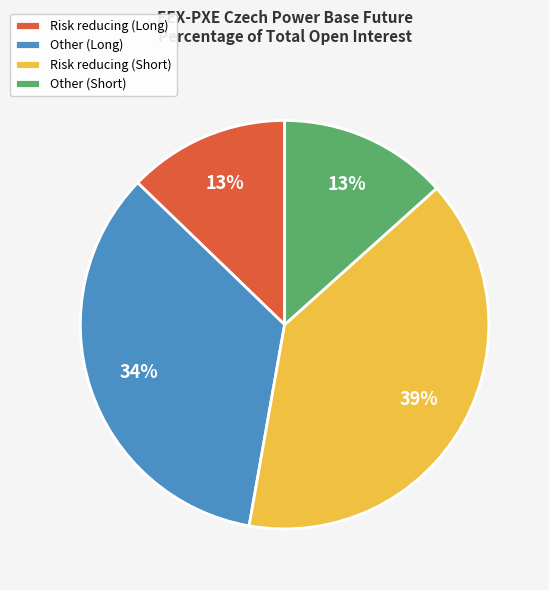

How many slices are in this pie chart?

4